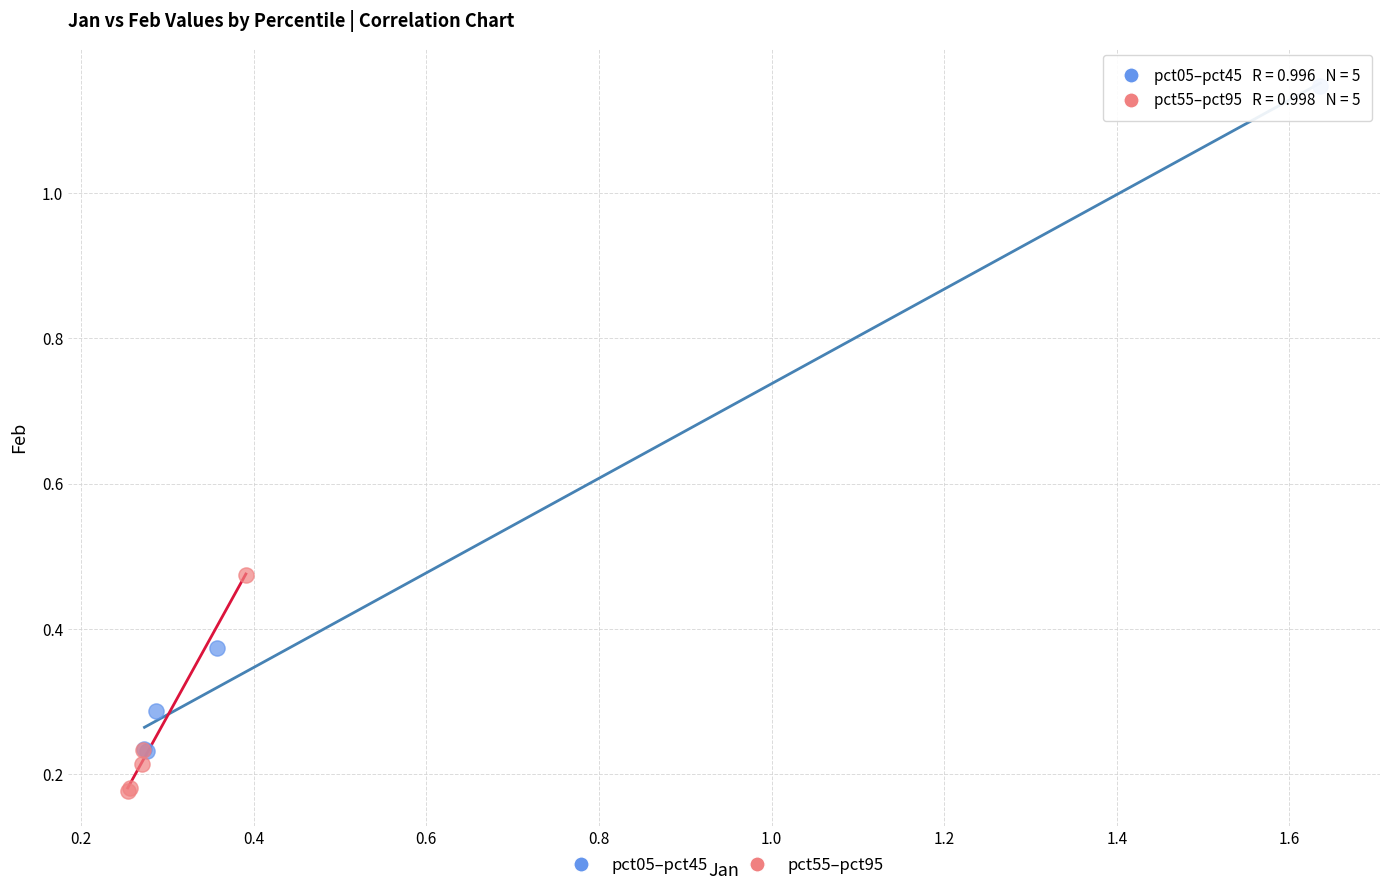

What are all the series names shown in the legend?

pct05–pct45, pct55–pct95